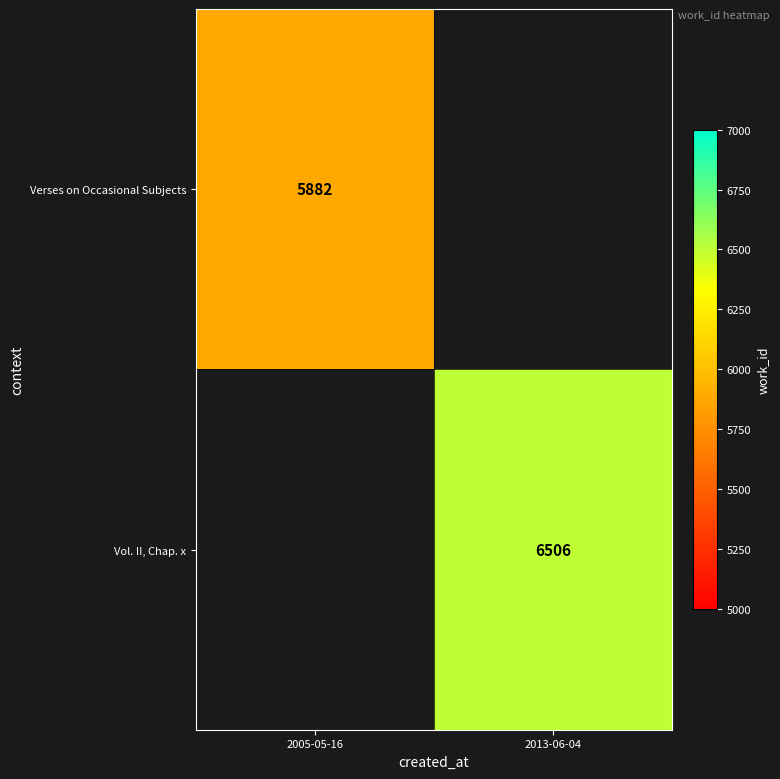

How many distinct data groups are displayed?

2